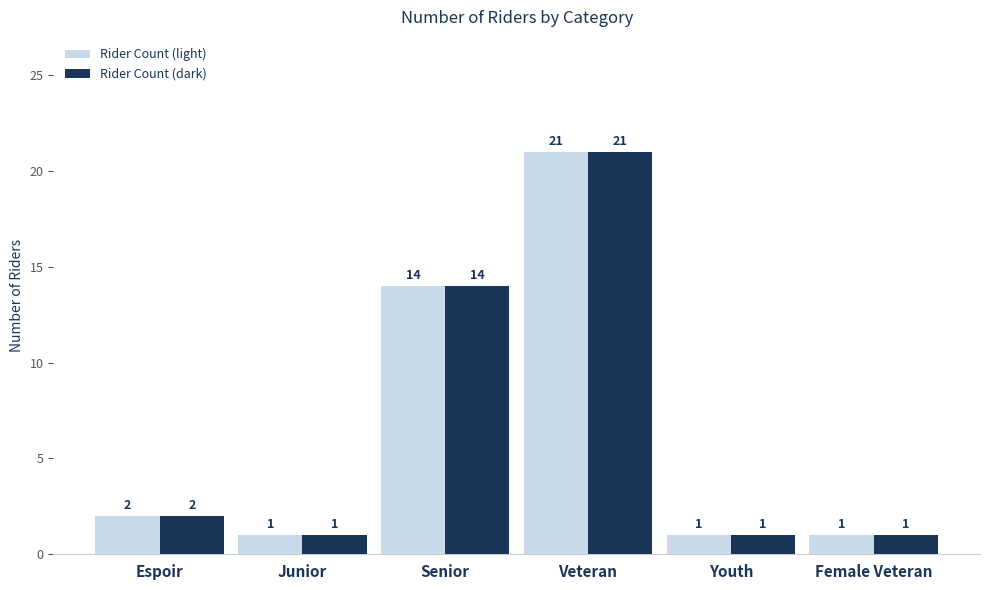

What is the total value across all series at Espoir?

4